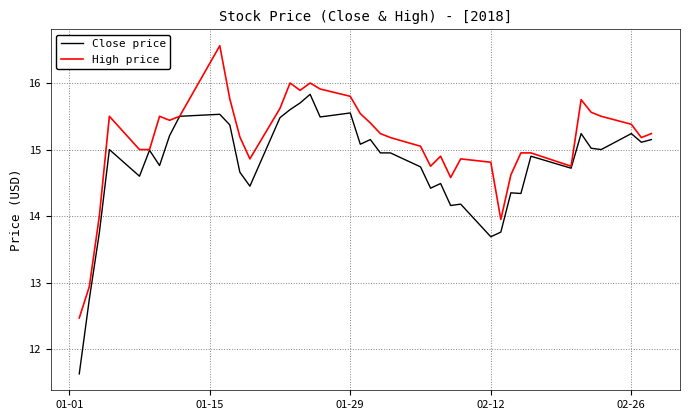

Which series has the largest total across all categories?

High price